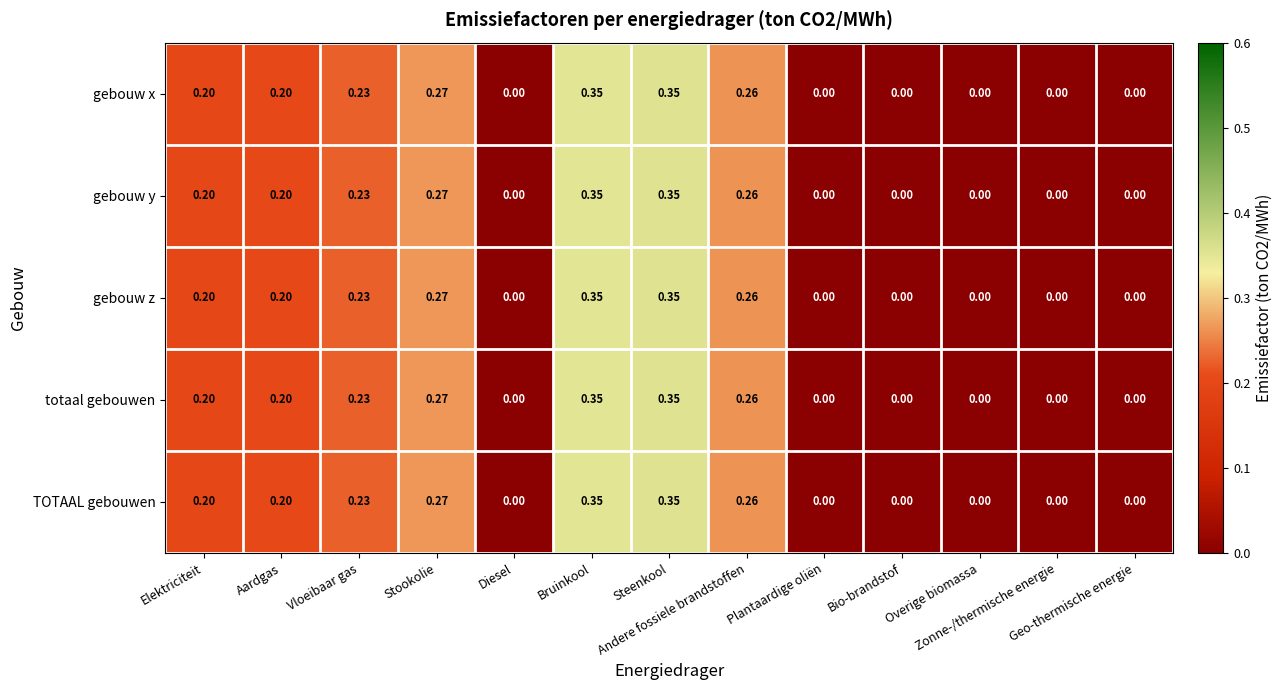

Reading left to right, list all the values displayed in this chart.

gebouw x: Elektriciteit=0.2	Aardgas=0.2	Vloeibaar gas=0.2	Stookolie=0.3	Diesel=0.0	Bruinkool=0.3	Steenkool=0.3	Andere fossiele brandstoffen=0.3	Plantaardige oliën=0.0	Bio-brandstof=0.0	Overige biomassa=0.0	Zonne-/thermische energie=0.0	Geo-thermische energie=0.0
gebouw y: Elektriciteit=0.2	Aardgas=0.2	Vloeibaar gas=0.2	Stookolie=0.3	Diesel=0.0	Bruinkool=0.3	Steenkool=0.3	Andere fossiele brandstoffen=0.3	Plantaardige oliën=0.0	Bio-brandstof=0.0	Overige biomassa=0.0	Zonne-/thermische energie=0.0	Geo-thermische energie=0.0
gebouw z: Elektriciteit=0.2	Aardgas=0.2	Vloeibaar gas=0.2	Stookolie=0.3	Diesel=0.0	Bruinkool=0.3	Steenkool=0.3	Andere fossiele brandstoffen=0.3	Plantaardige oliën=0.0	Bio-brandstof=0.0	Overige biomassa=0.0	Zonne-/thermische energie=0.0	Geo-thermische energie=0.0
totaal gebouwen: Elektriciteit=0.2	Aardgas=0.2	Vloeibaar gas=0.2	Stookolie=0.3	Diesel=0.0	Bruinkool=0.3	Steenkool=0.3	Andere fossiele brandstoffen=0.3	Plantaardige oliën=0.0	Bio-brandstof=0.0	Overige biomassa=0.0	Zonne-/thermische energie=0.0	Geo-thermische energie=0.0
TOTAAL gebouwen: Elektriciteit=0.2	Aardgas=0.2	Vloeibaar gas=0.2	Stookolie=0.3	Diesel=0.0	Bruinkool=0.3	Steenkool=0.3	Andere fossiele brandstoffen=0.3	Plantaardige oliën=0.0	Bio-brandstof=0.0	Overige biomassa=0.0	Zonne-/thermische energie=0.0	Geo-thermische energie=0.0